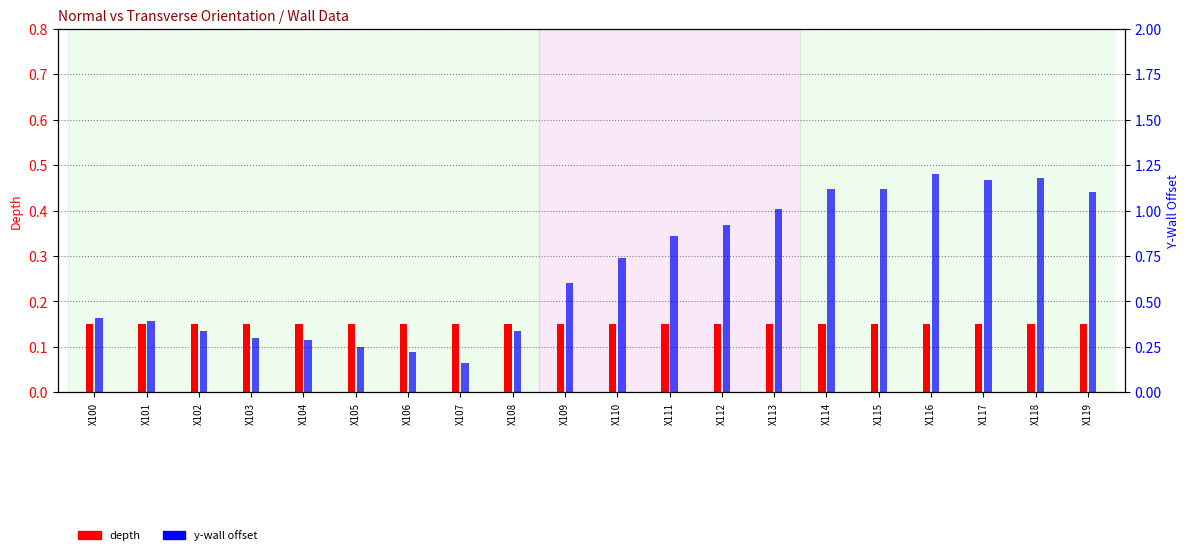

At which category does the chart reach its minimum across all series?

X100